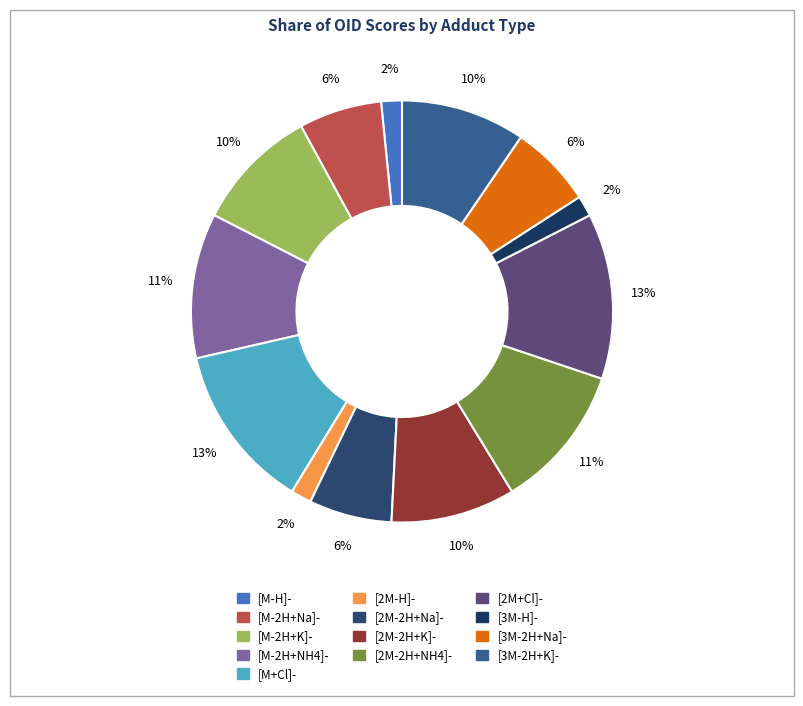

How many slices are in this pie chart?

13